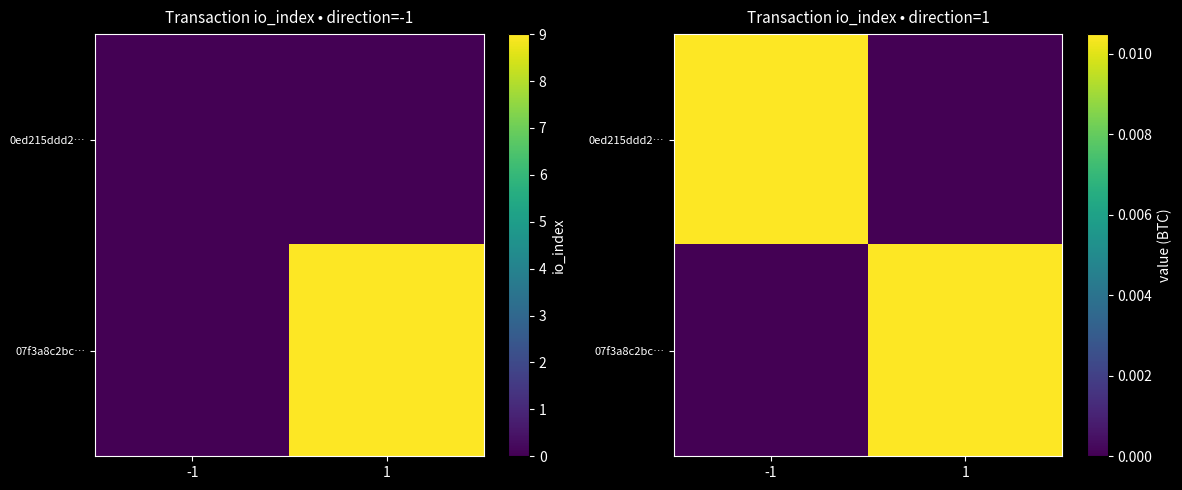

Is it true that 07f3a8c2bc… equals 0.0 at -1?

True